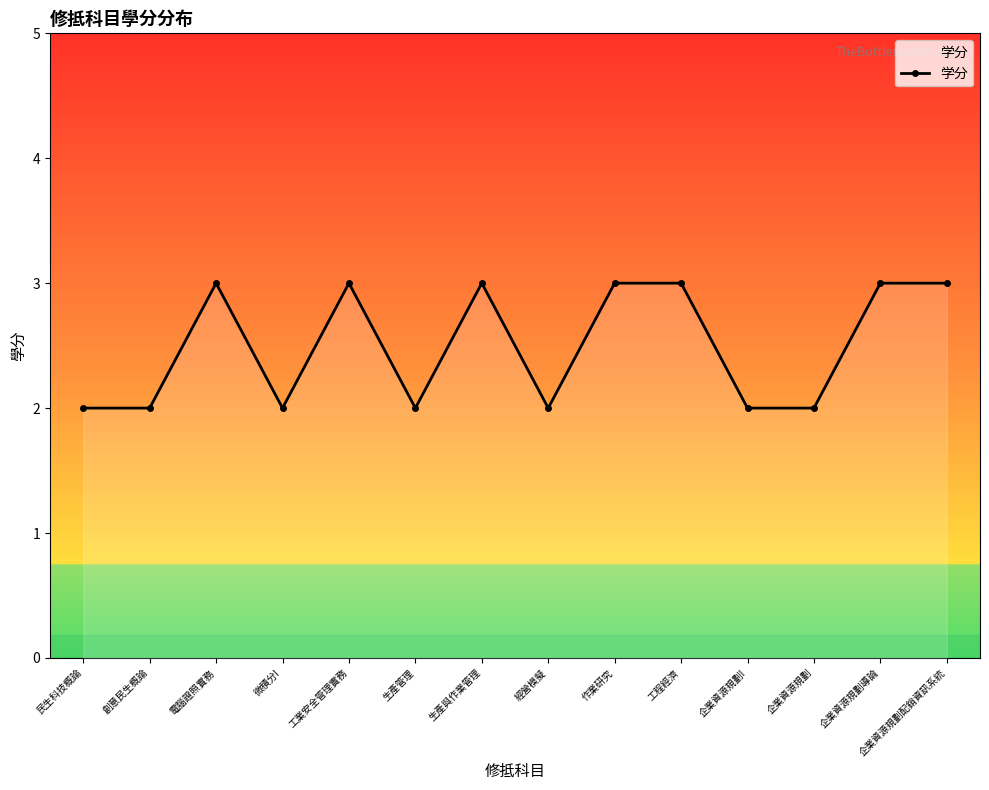

What is the label of the 2nd point from the right?

企業資源規劃導論